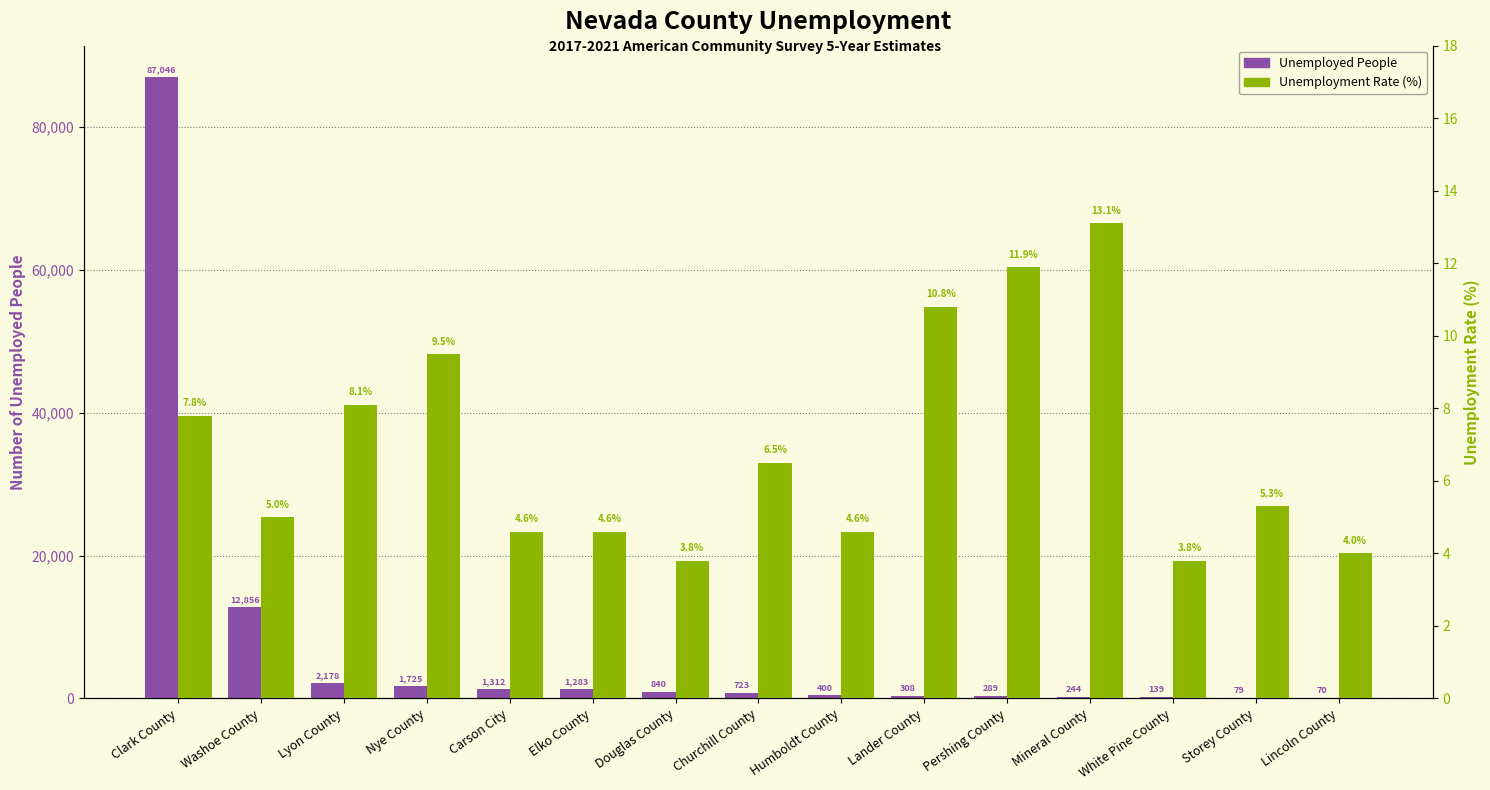

Read the Unemployment Rate (%) value at White Pine County.

3.8